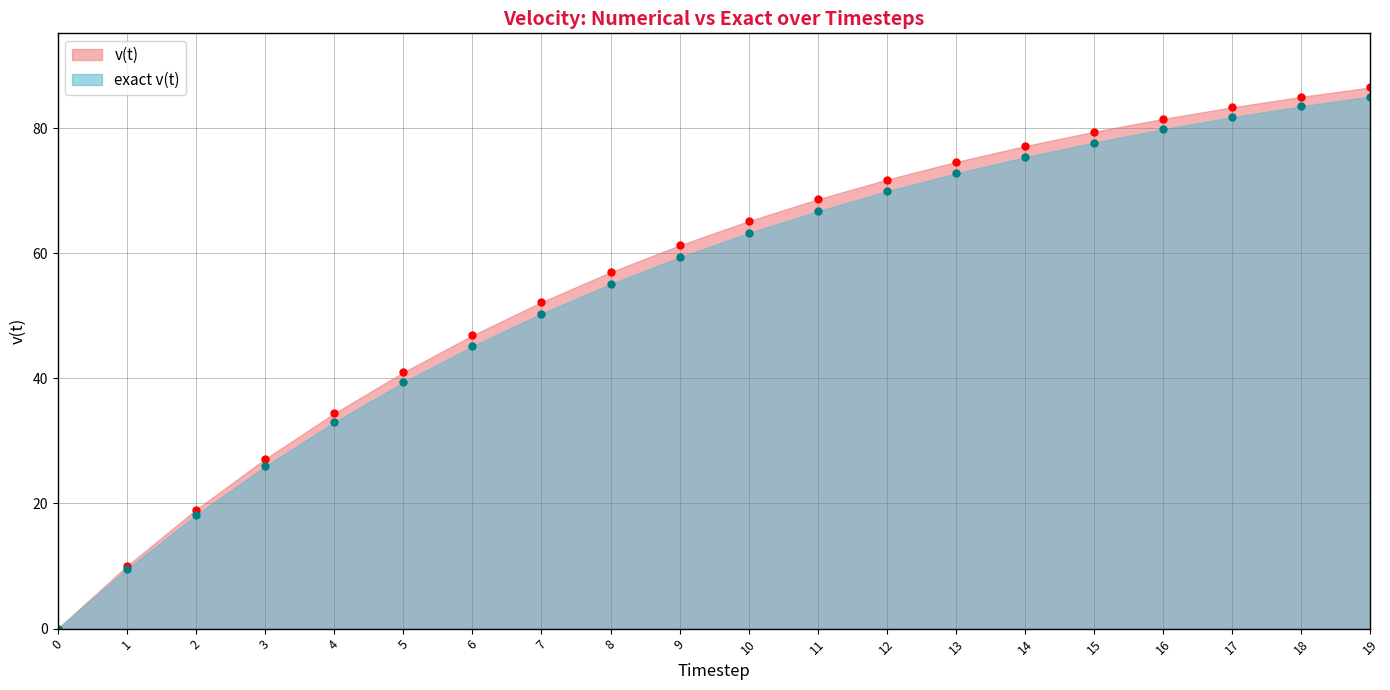

Which series has the largest total across all categories?

v(t)